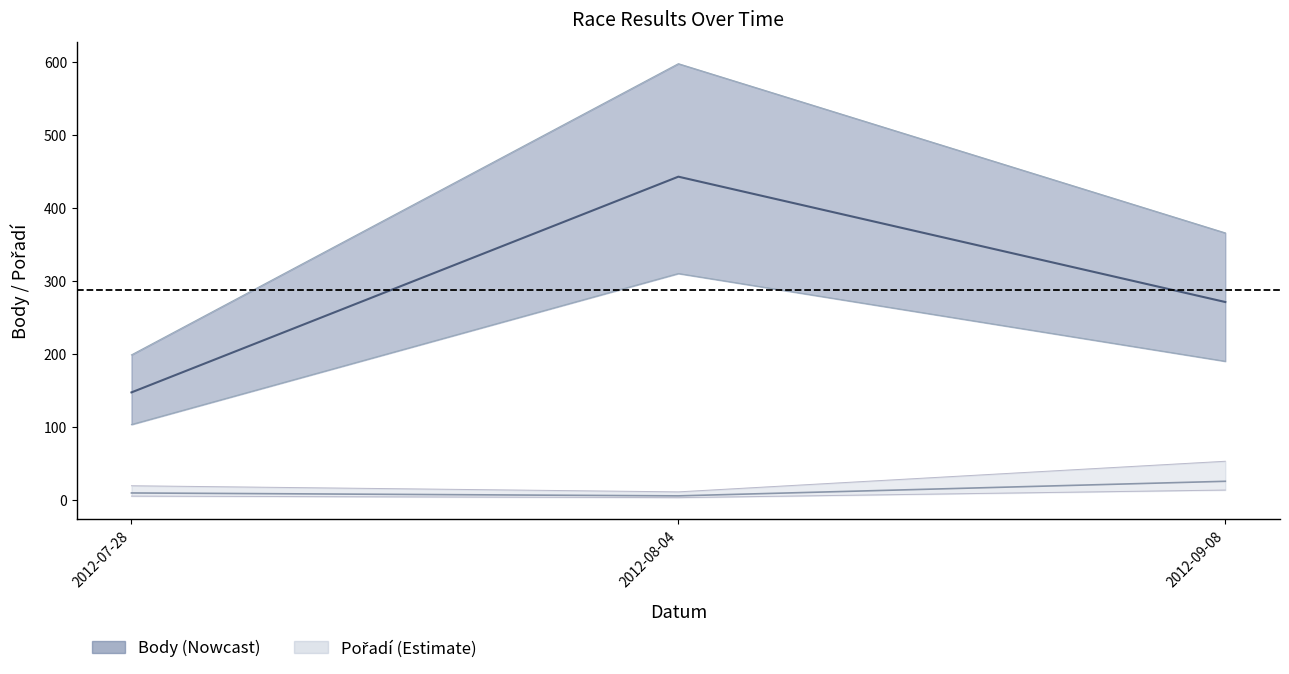

Reading right to left, what are all the values shown in this chart?

Body: 2012-09-08=271	2012-08-04=443	2012-07-28=147
Pořadí: 2012-09-08=25	2012-08-04=5	2012-07-28=9